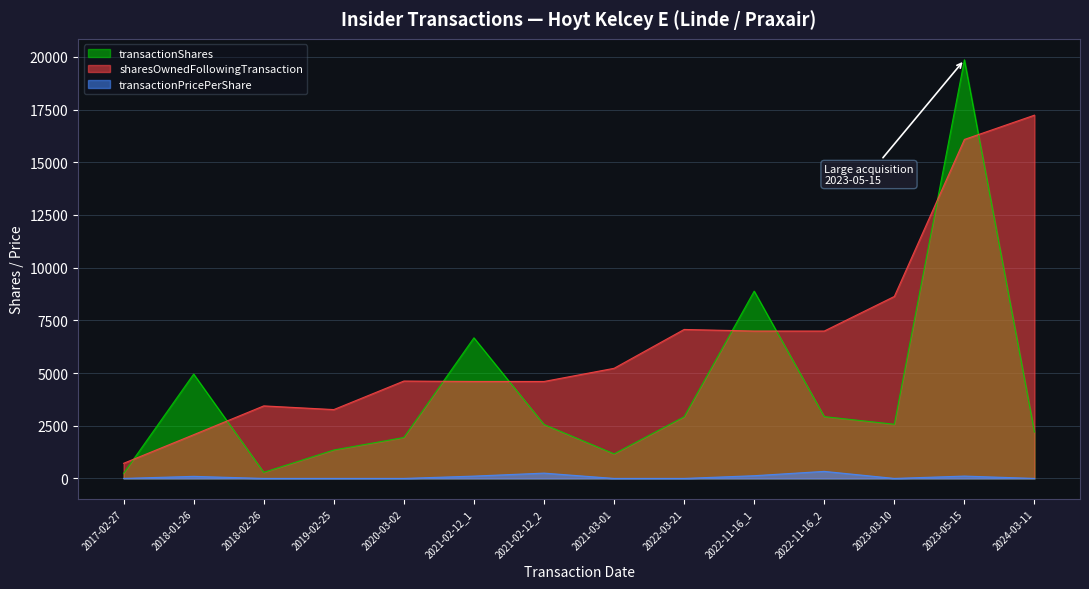

What is the average value of the sharesOwnedFollowingTransaction series?

6538.4